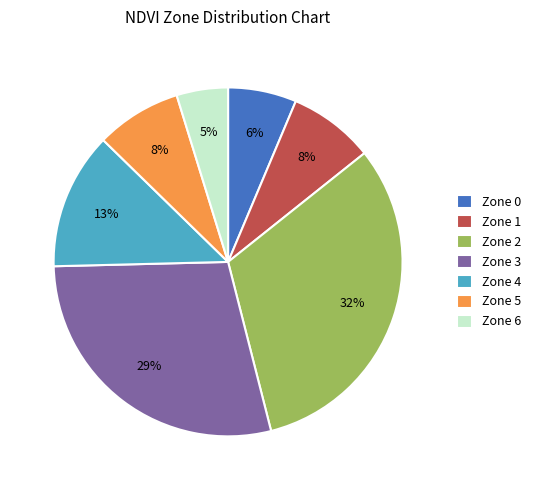

Count the number of slices in the pie.

7